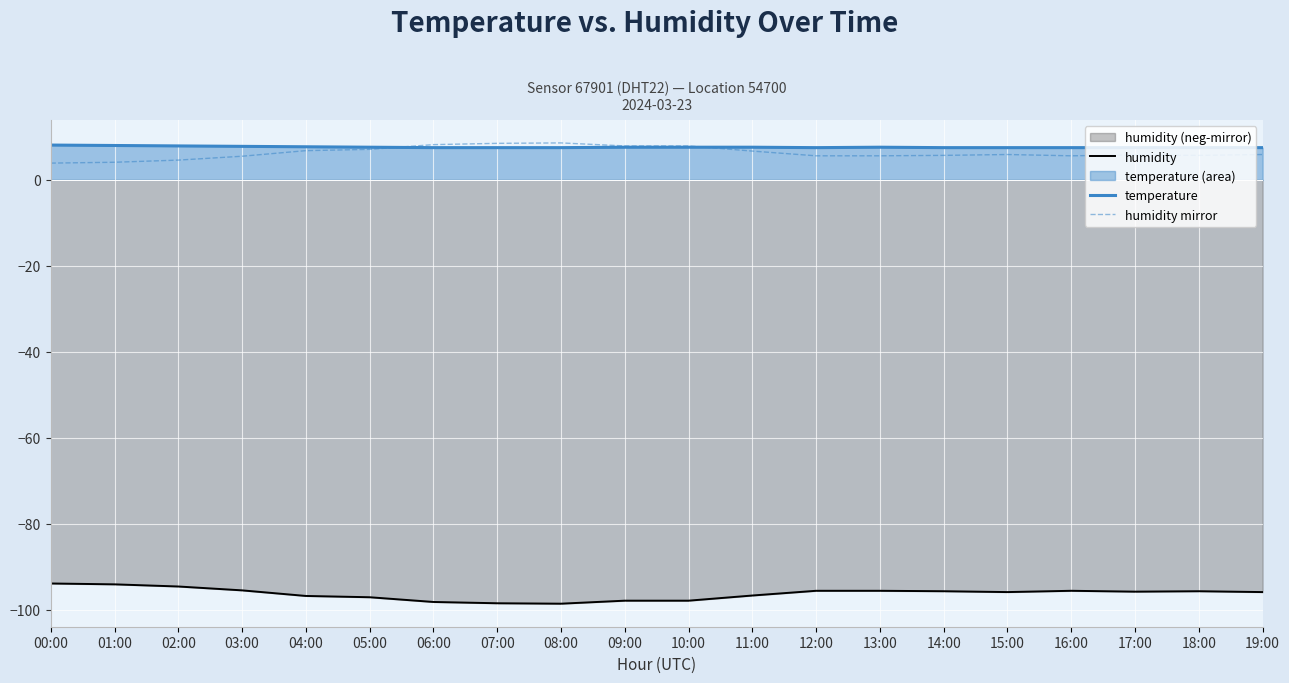

Where is humidity nearest to the value -96?

15:00